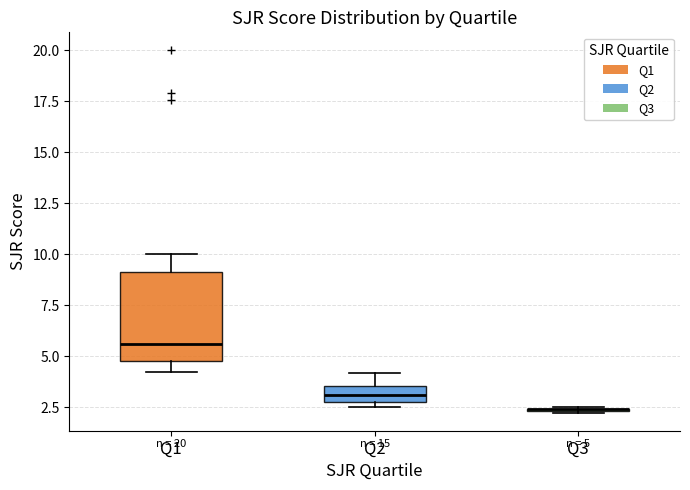

Comparing the boxes themselves (not the whiskers), which one is the tallest?

Q1